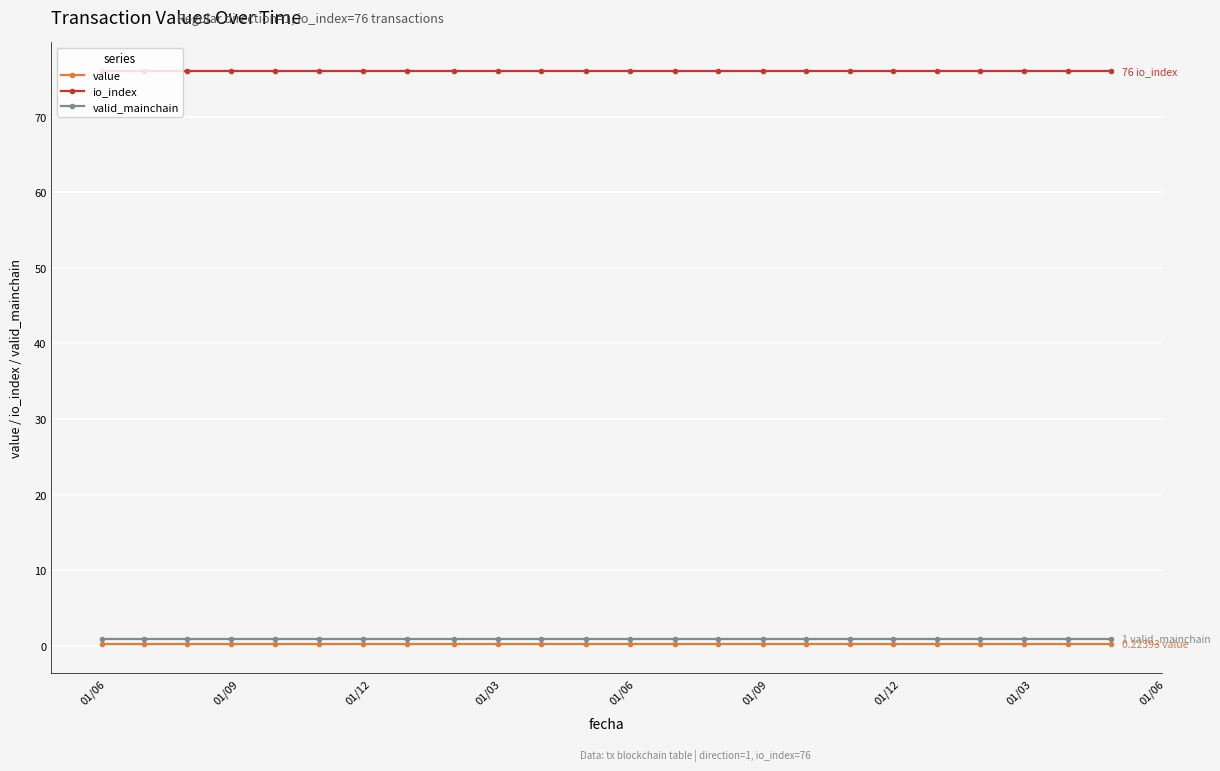

Which series has the largest total across all categories?

io_index